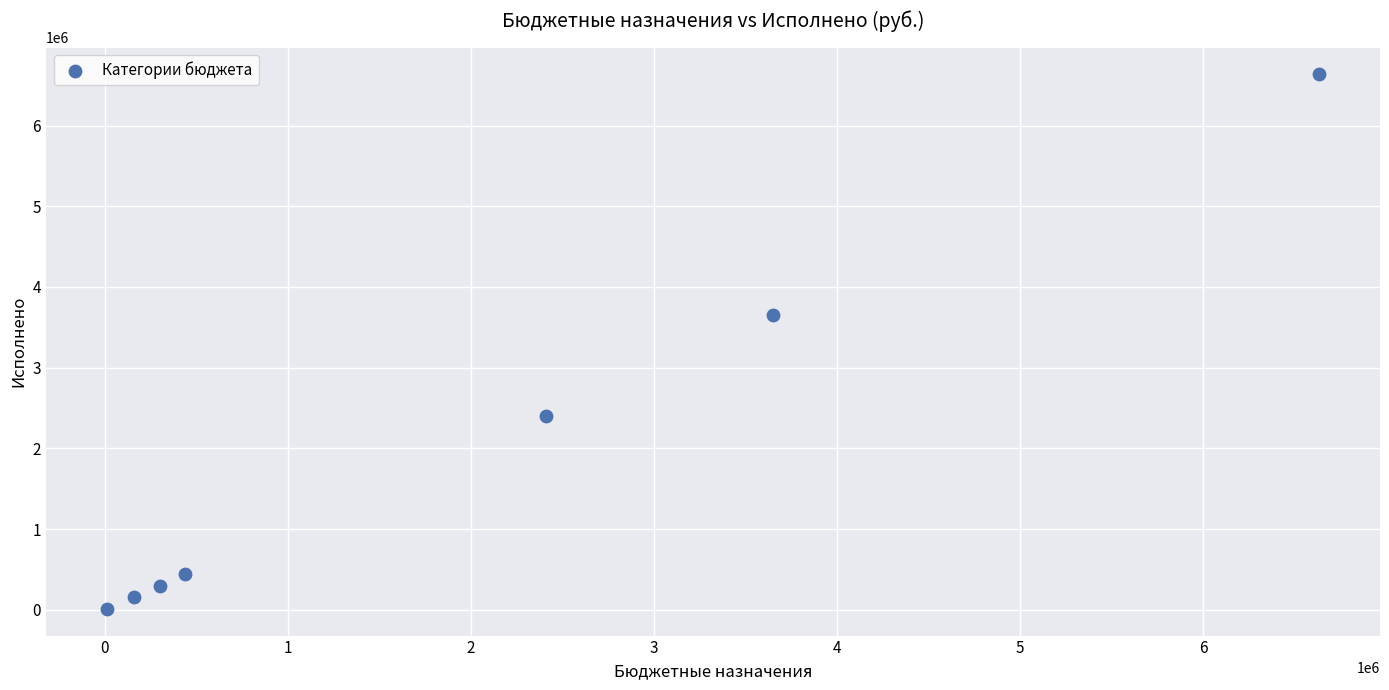

What Y value in the scatter plot is closest to 3322512?

3651197.3